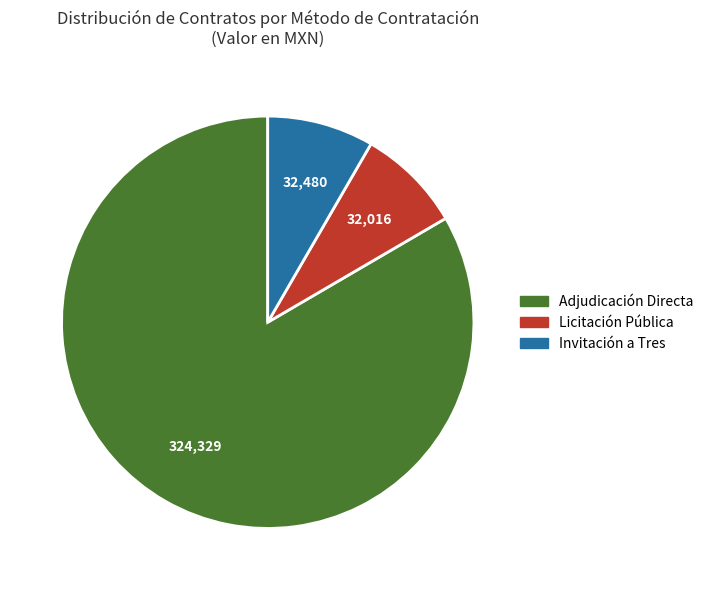

What is the ratio of the value at Invitación a Tres to the value at Licitación Pública?

1.0